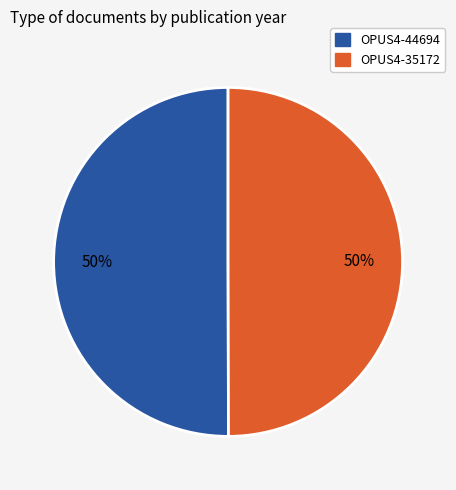

Approximately how many times larger is the value at OPUS4-44694 compared to OPUS4-35172?

1.0